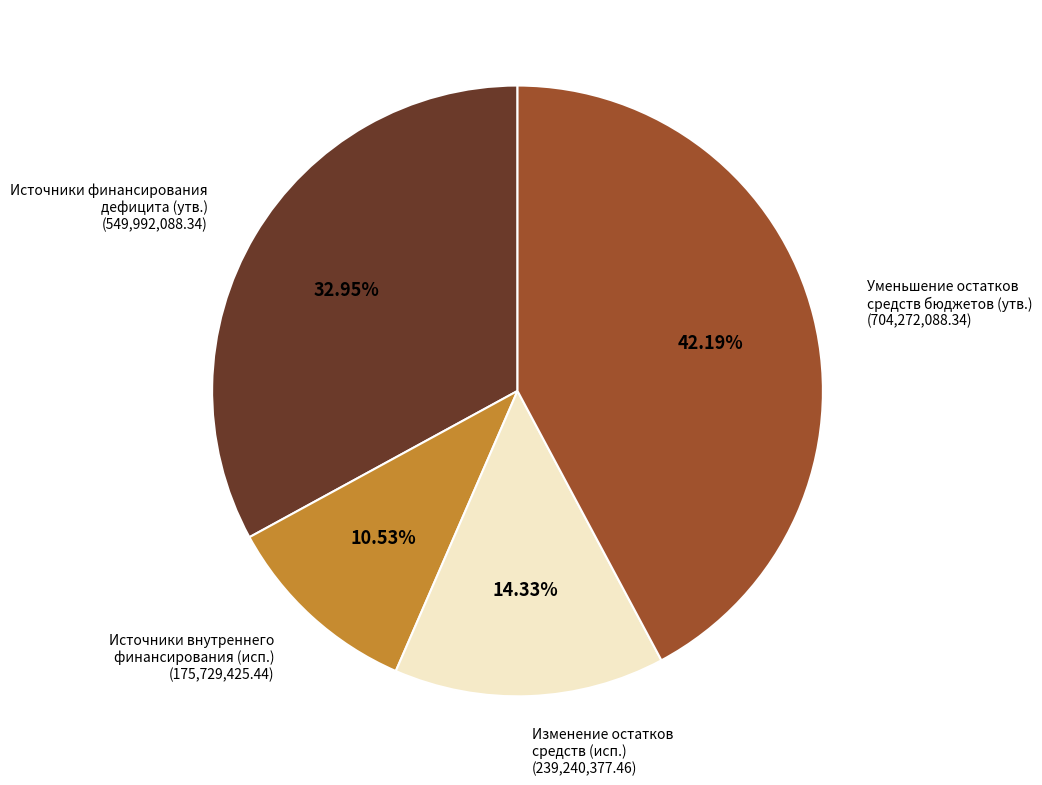

Combined, do Источники финансирования дефицита (утв.) and Изменение остатков средств (исп.) account for over 50%?

No